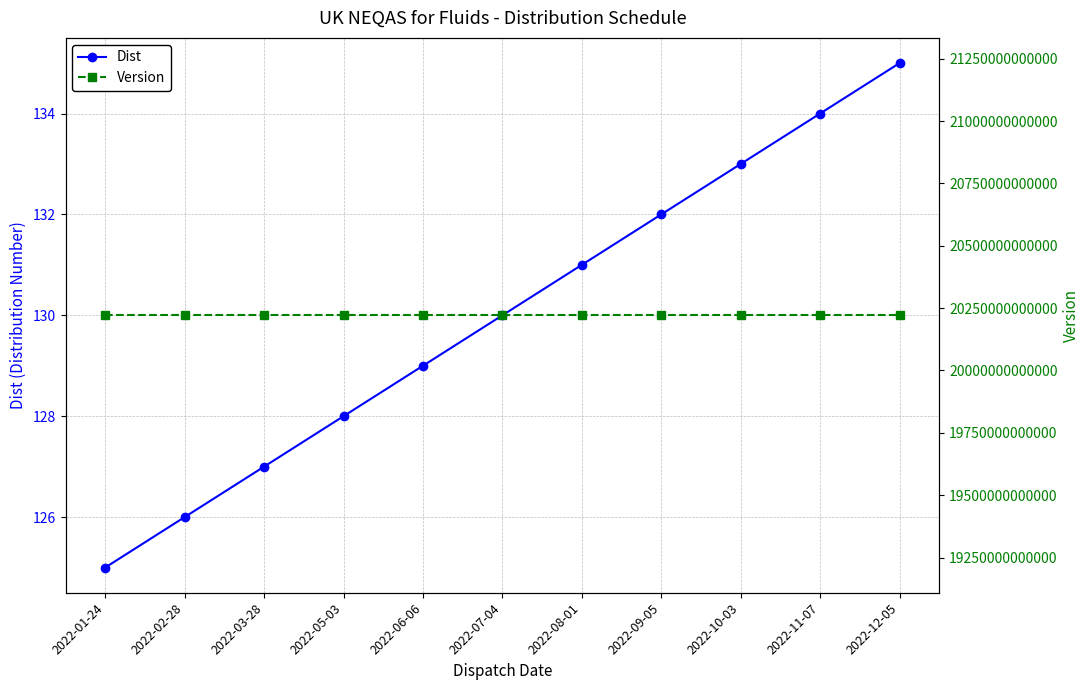

Between 2022-05-03 and 2022-11-07, which series saw the biggest shift?

Dist